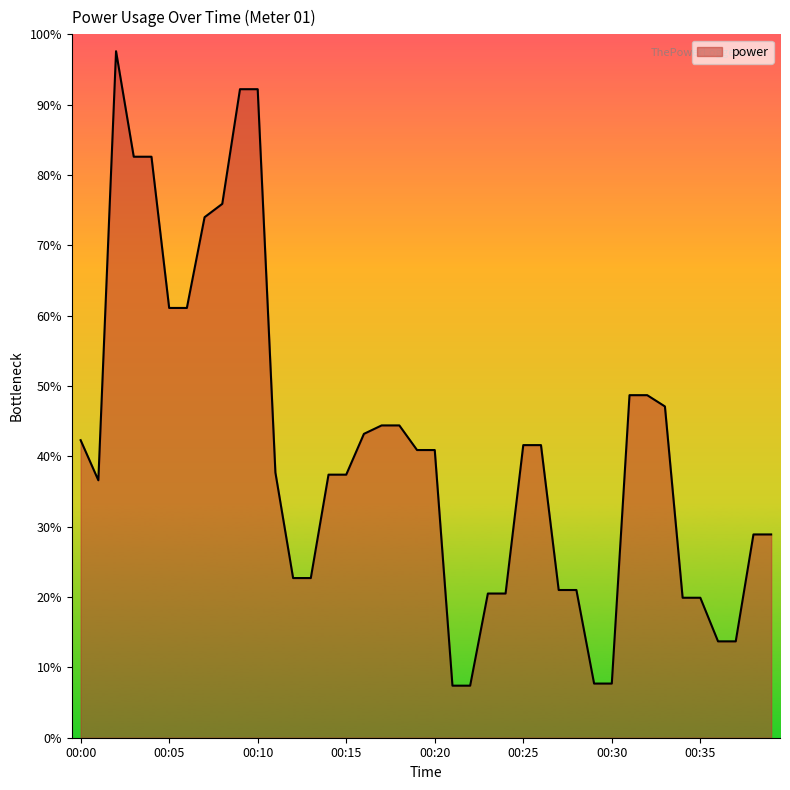

List the labels in order of value, largest first.

00:02, 00:09, 00:10, 00:03, 00:04, 00:08, 00:07, 00:05, 00:06, 00:31, 00:32, 00:33, 00:17, 00:18, 00:16, 00:00, 00:25, 00:26, 00:19, 00:20, 00:11, 00:14, 00:15, 00:01, 00:38, 00:39, 00:12, 00:13, 00:27, 00:28, 00:23, 00:24, 00:34, 00:35, 00:36, 00:37, 00:29, 00:30, 00:21, 00:22